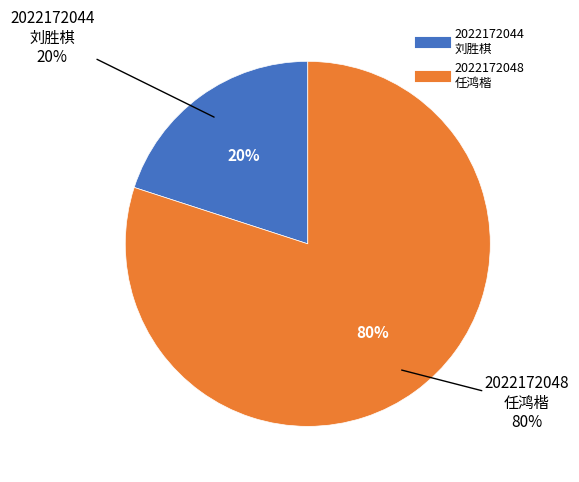

How many slices are in this pie chart?

2